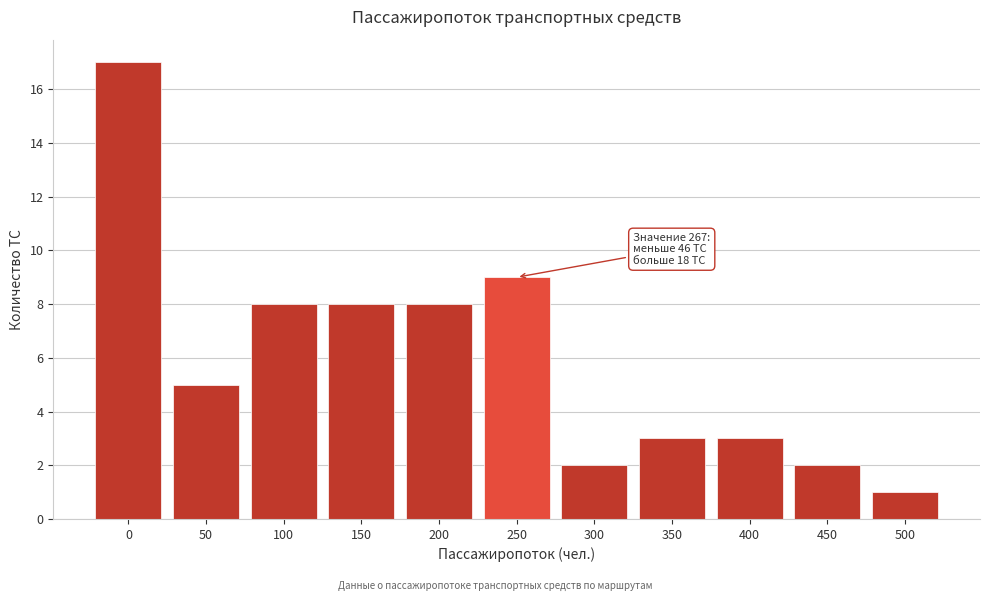

Reading left to right, transcribe all the data shown in this chart.

0=17	50=5	100=8	150=8	200=8	250=9	300=2	350=3	400=3	450=2	500=1